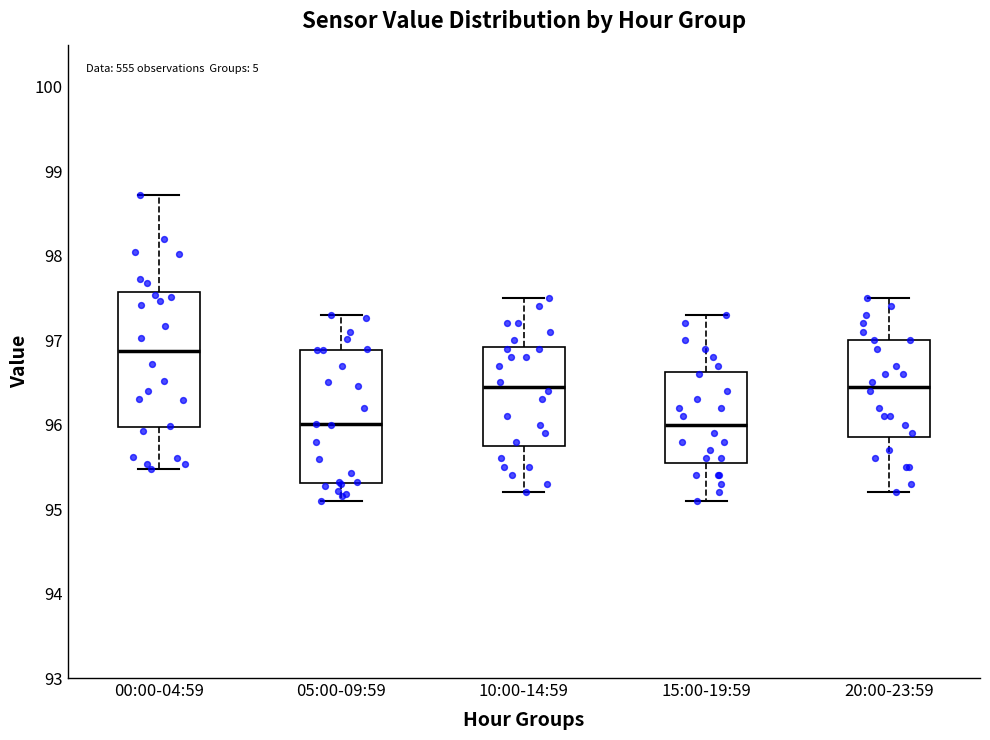

Where is the lower edge of the box for 05:00-09:59 on the y-axis? The values are not printed on the chart, so give them approximately, as read against the axis.

95.3